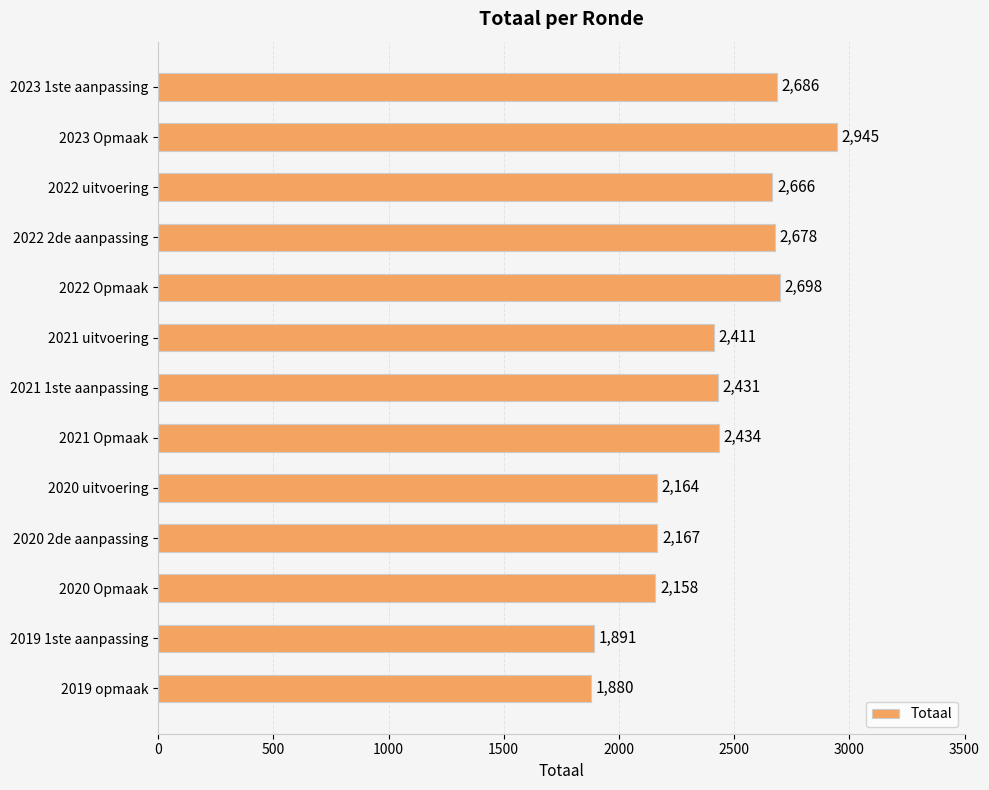

How many series are shown in this chart?

1